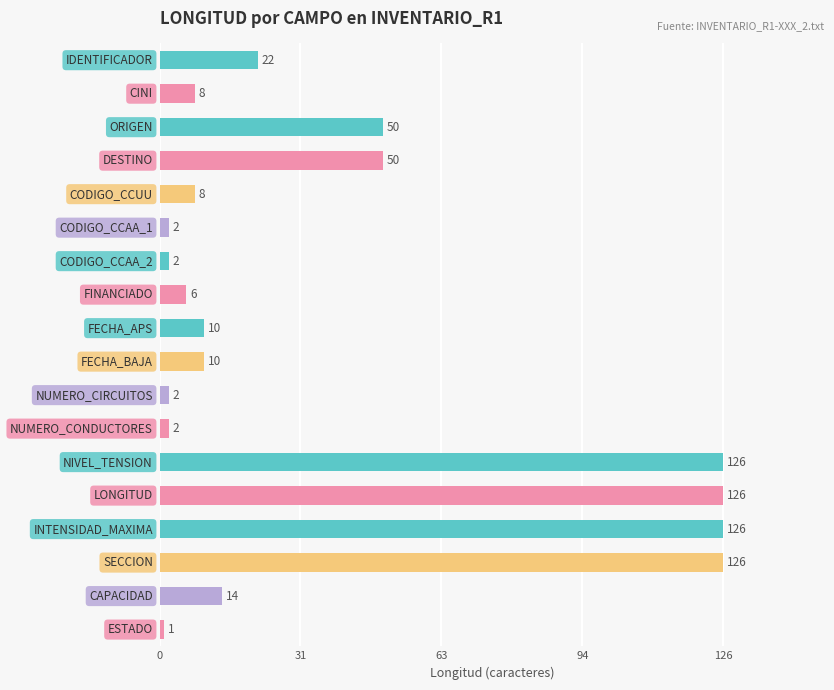

What is the difference between the maximum and minimum values?

125